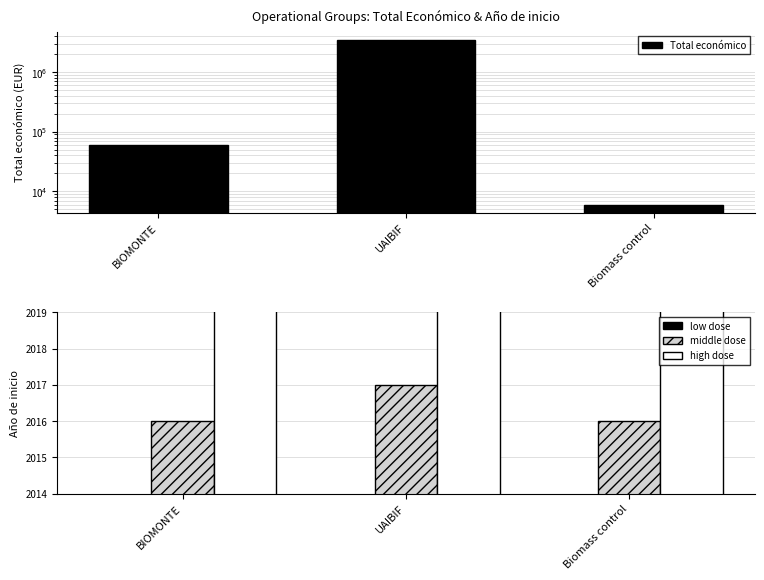

What is the difference between the maximum and minimum values in the middle dose series?

1.0